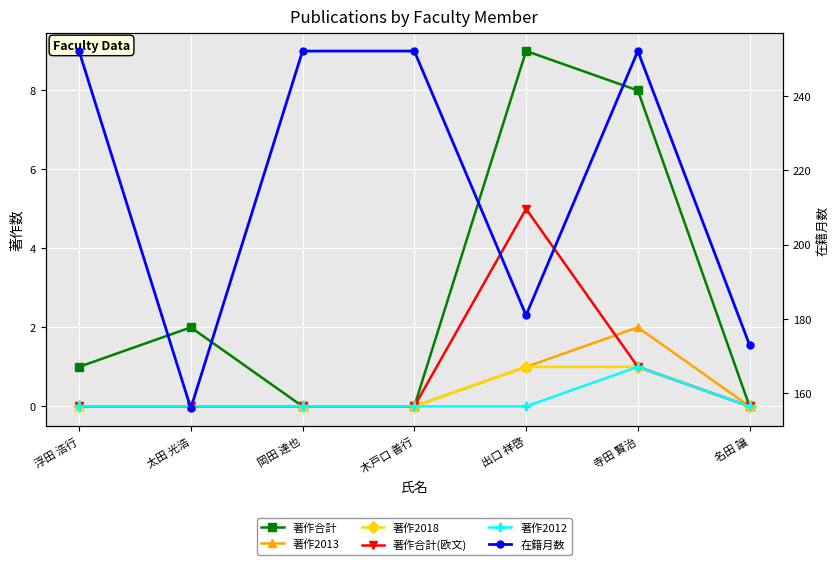

At which category is the sum across all series the highest?

寺田 賢治